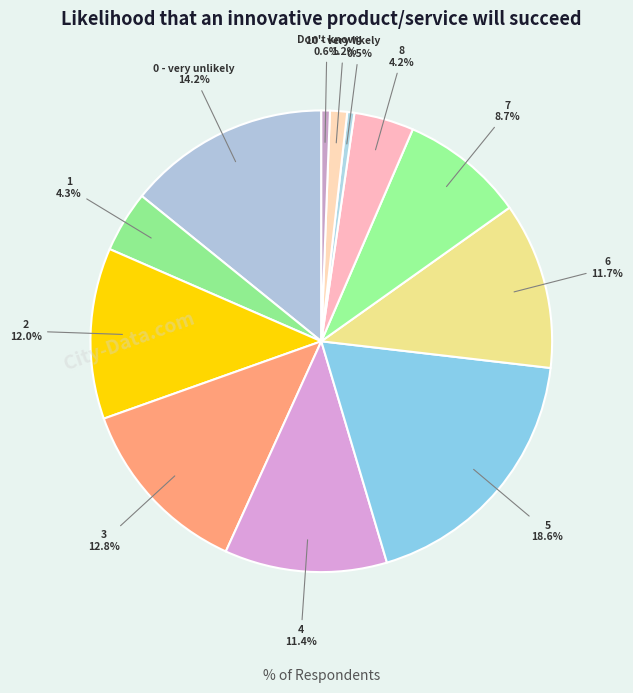

What is the smallest slice in the pie chart?

9